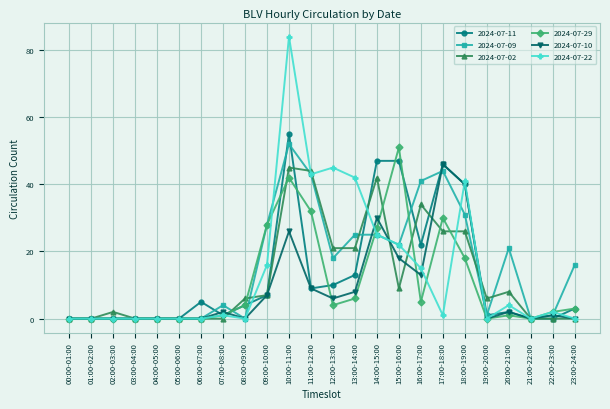

What is the greatest value displayed?

84